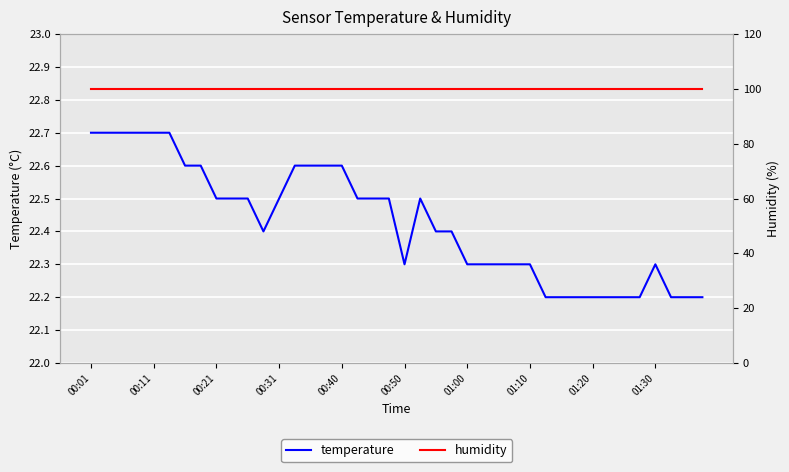

What is the smallest value displayed?

22.2